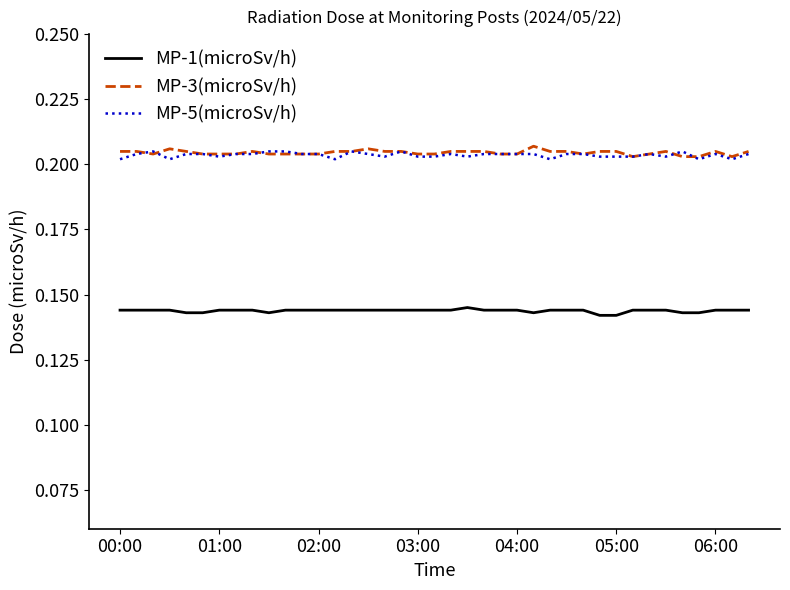

Does the chart display data point markers on the line(s)?

No